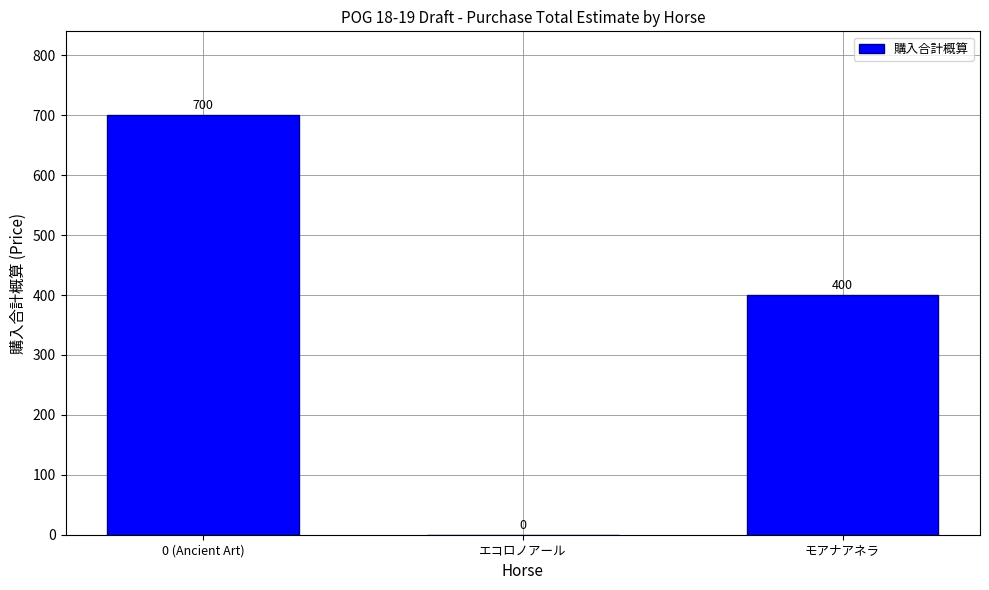

Which label corresponds to the largest value in the chart?

0 (Ancient Art)